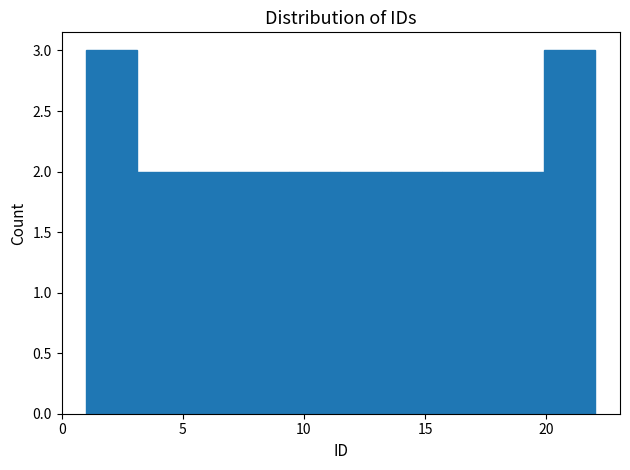

Reading left to right, transcribe this chart: for each bar, give the range it covers on the x-axis and its height. Neither the bar edges nor the heights are printed on the chart, so give them approximately, as read against the axes.

1.0 to 3.1: 3
3.1 to 5.2: 2
5.2 to 7.3: 2
7.3 to 9.4: 2
9.4 to 11.5: 2
11.5 to 13.6: 2
13.6 to 15.7: 2
15.7 to 17.8: 2
17.8 to 19.9: 2
19.9 to 22.0: 3